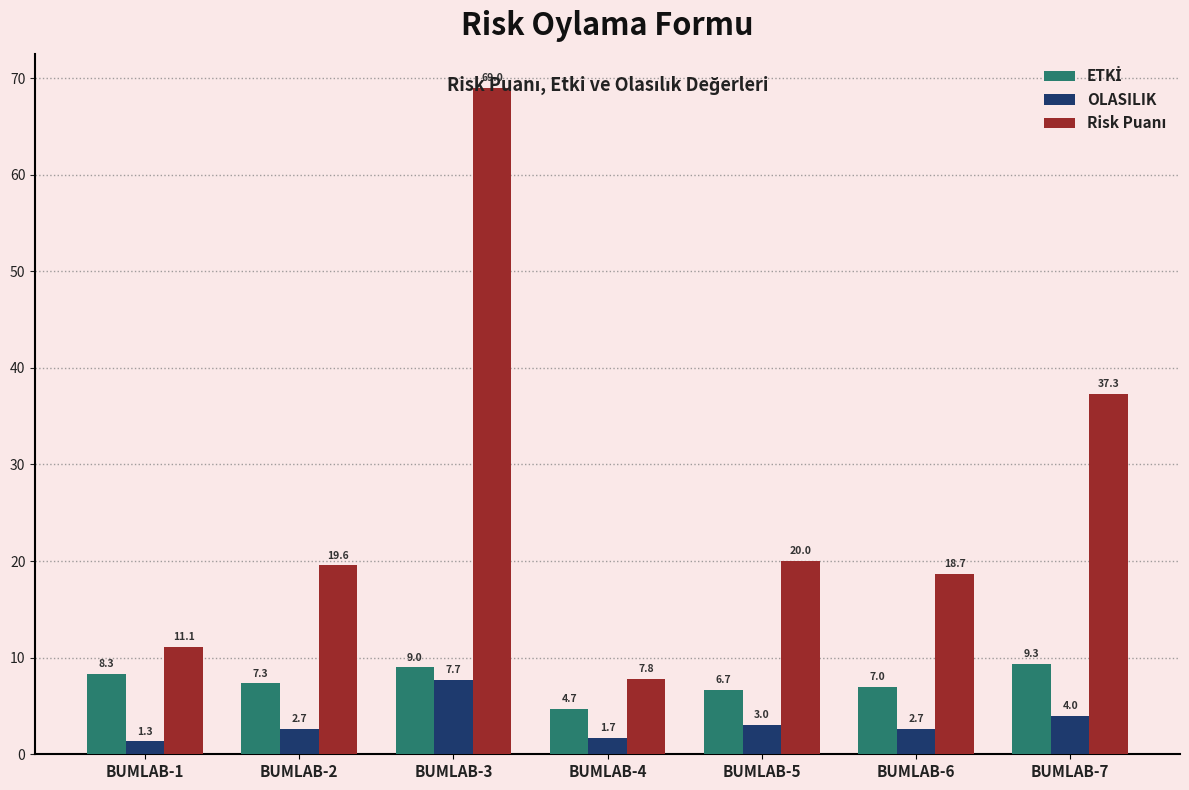

How many values in the OLASILIK series are below 2?

2